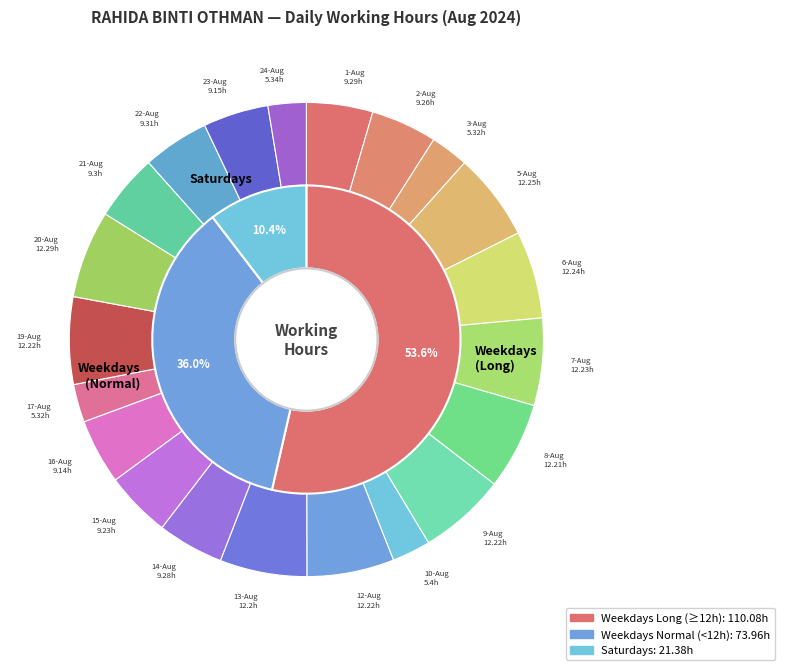

Count the number of slices in the pie.

21